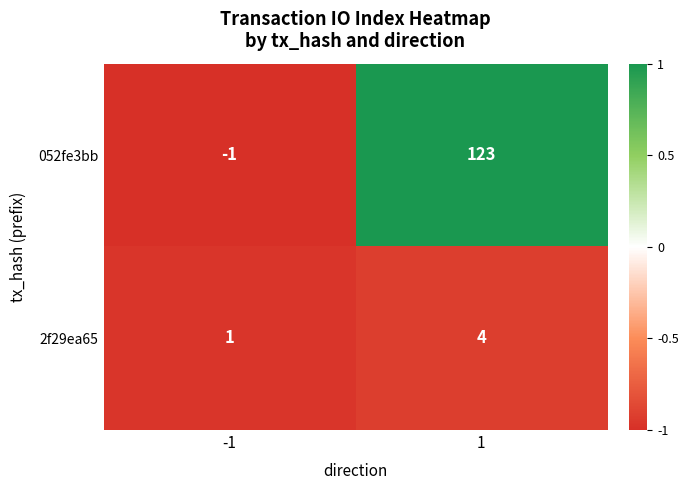

What is the difference between the maximum and minimum values in the 2f29ea65 series?

3